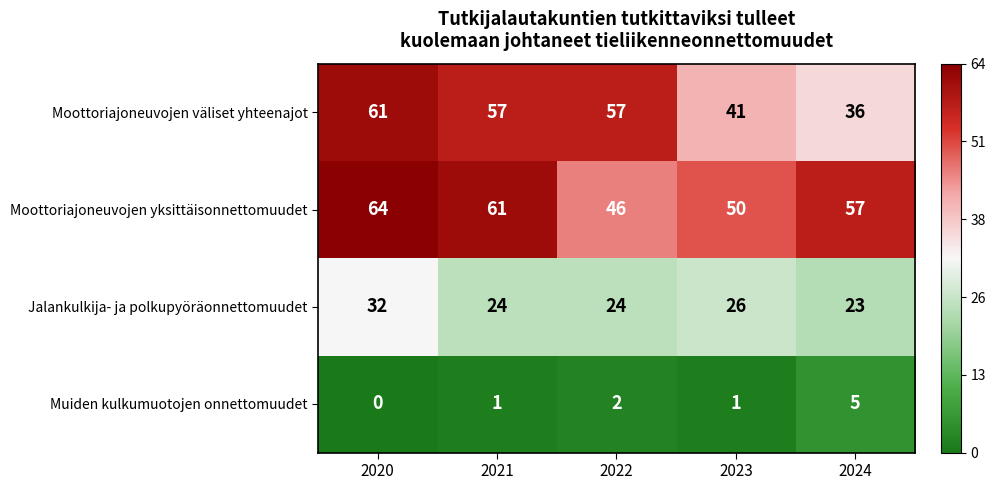

Which series has the largest total across all categories?

Moottoriajoneuvojen yksittäisonnettomuudet